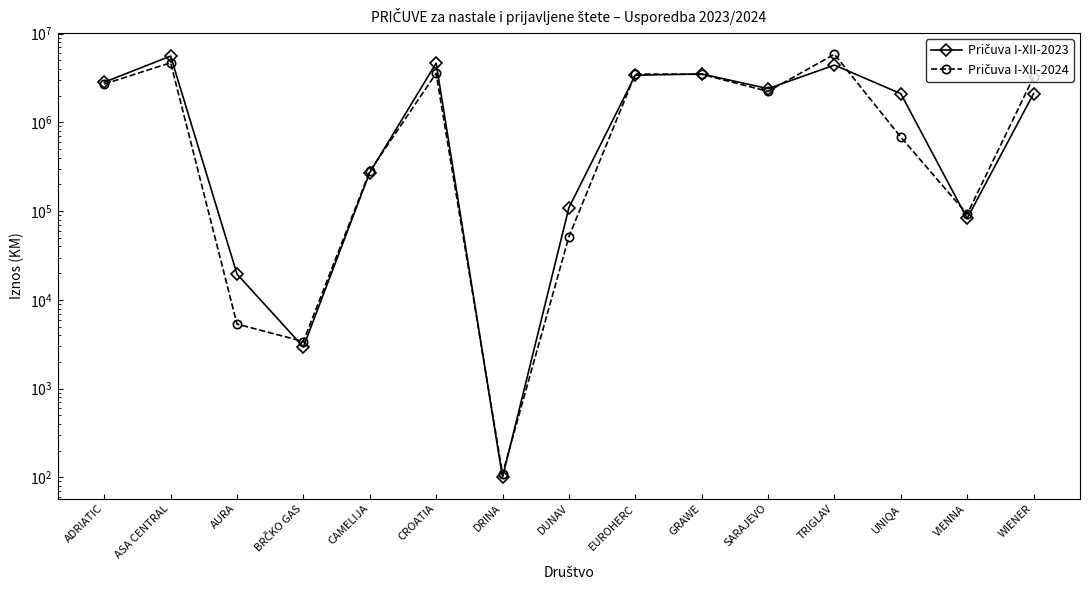

True or false: Pričuva I-XII-2023 has more than 0 points higher than both neighbors.

True